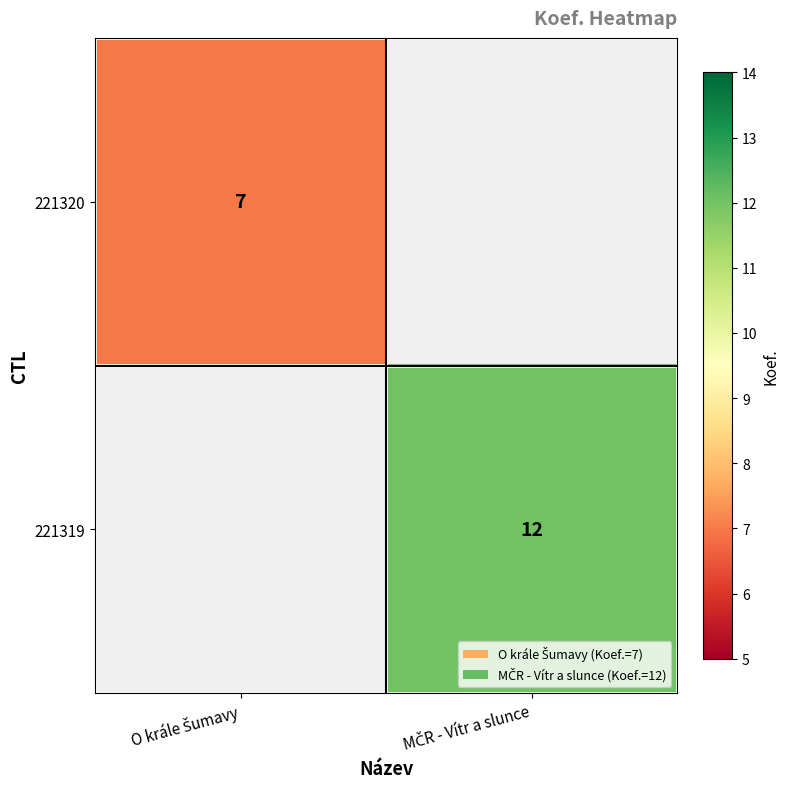

True or false: 221320 has a value of 4.5 at O krále Šumavy.

False